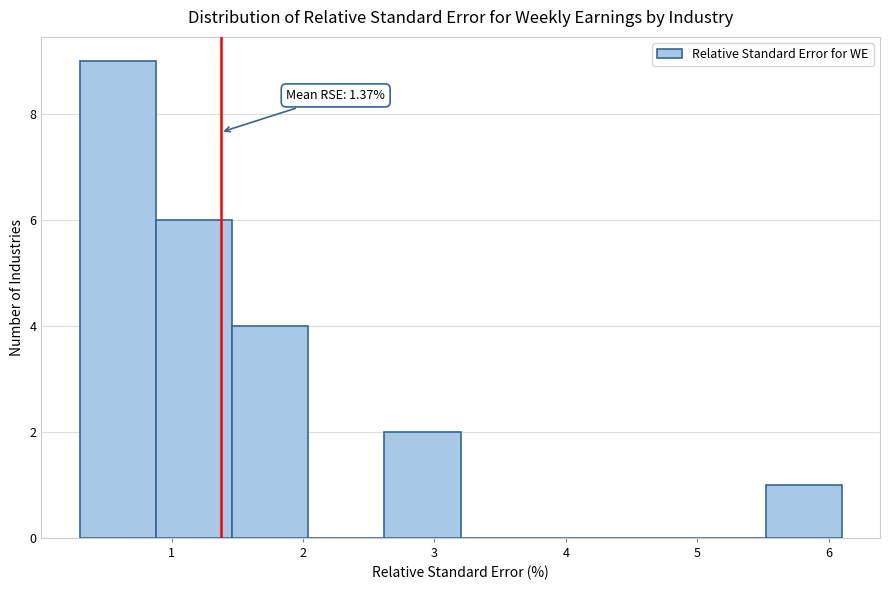

Over which range of the x-axis is the bar tallest?

0.30 to 0.88